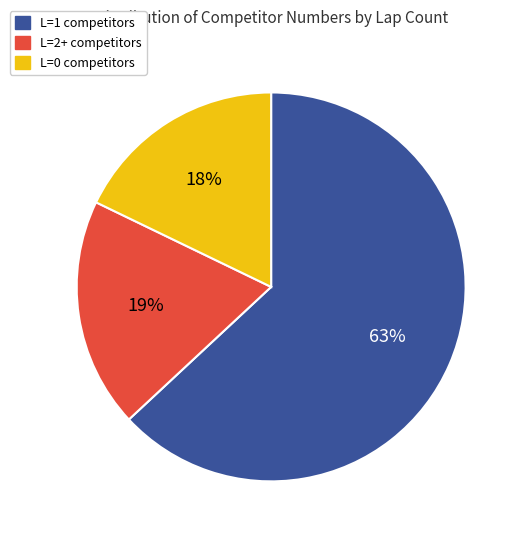

Is there a majority slice in this chart?

Yes